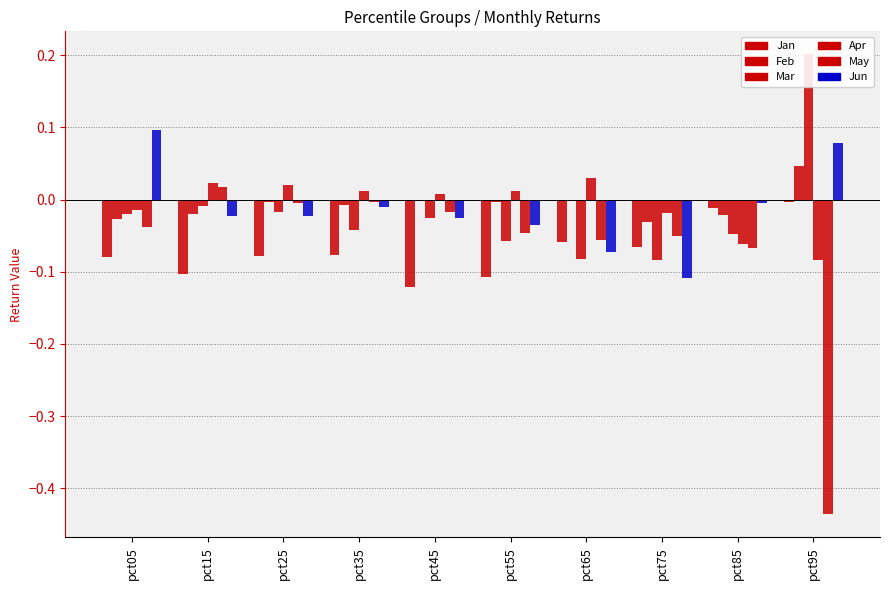

Reading left to right, list all the values displayed in this chart.

Jan: -0.1	-0.1	-0.1	-0.1	-0.1	-0.1	-0.1	-0.1	-0.0	-0.0
Feb: -0.0	-0.0	-0.0	-0.0	-0.0	-0.0	-0.0	-0.0	-0.0	0.0
Mar: -0.0	-0.0	-0.0	-0.0	-0.0	-0.1	-0.1	-0.1	-0.0	0.2
Apr: -0.0	0.0	0.0	0.0	0.0	0.0	0.0	-0.0	-0.1	-0.1
May: -0.0	0.0	-0.0	-0.0	-0.0	-0.0	-0.1	-0.1	-0.1	-0.4
Jun: 0.1	-0.0	-0.0	-0.0	-0.0	-0.0	-0.1	-0.1	-0.0	0.1